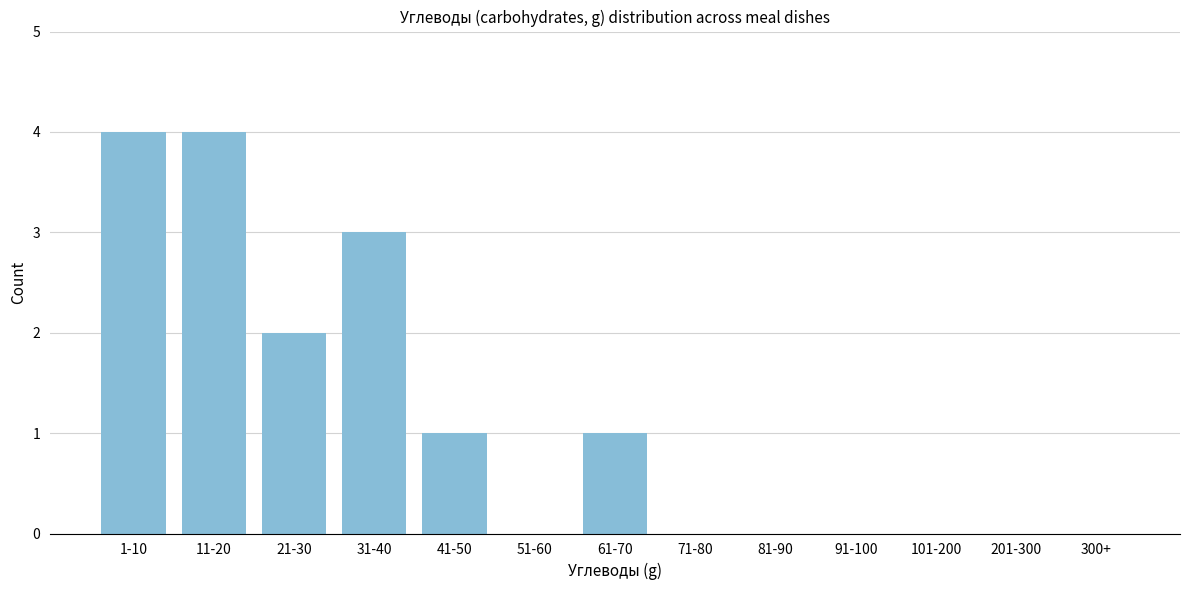

Reading left to right, list all the values displayed in this chart.

1-10=4	11-20=4	21-30=2	31-40=3	41-50=1	51-60=0	61-70=1	71-80=0	81-90=0	91-100=0	101-200=0	201-300=0	300+=0